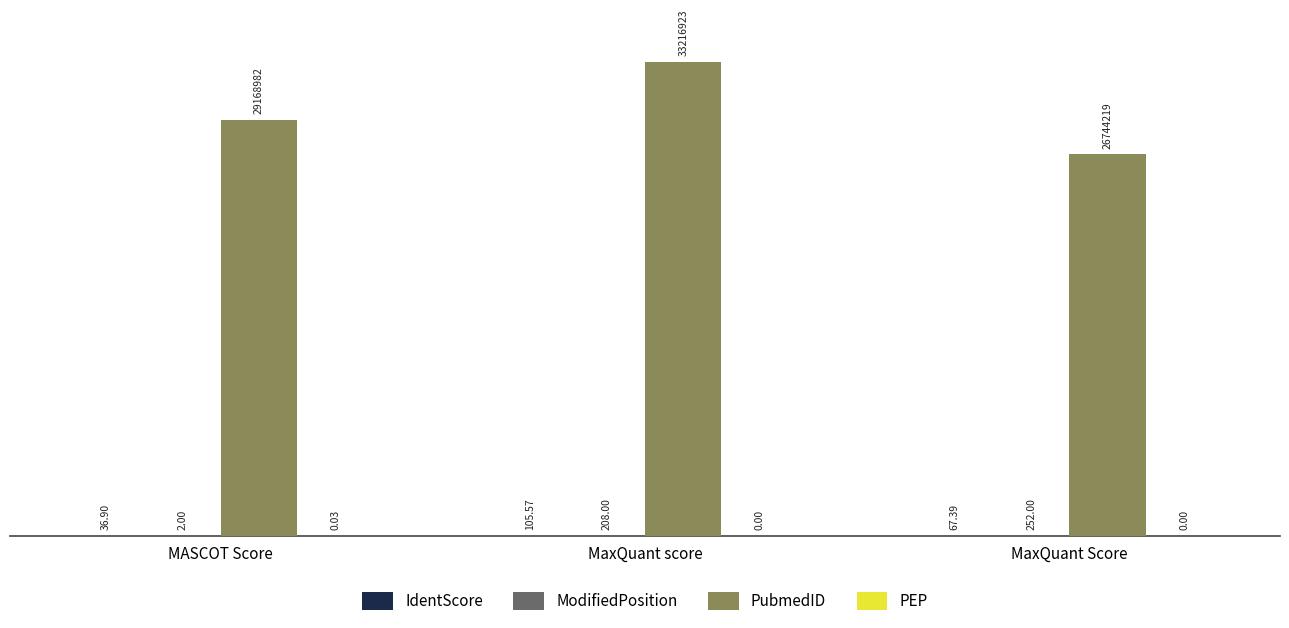

Is it true that PubmedID equals 29168982.0 at MASCOT Score?

True